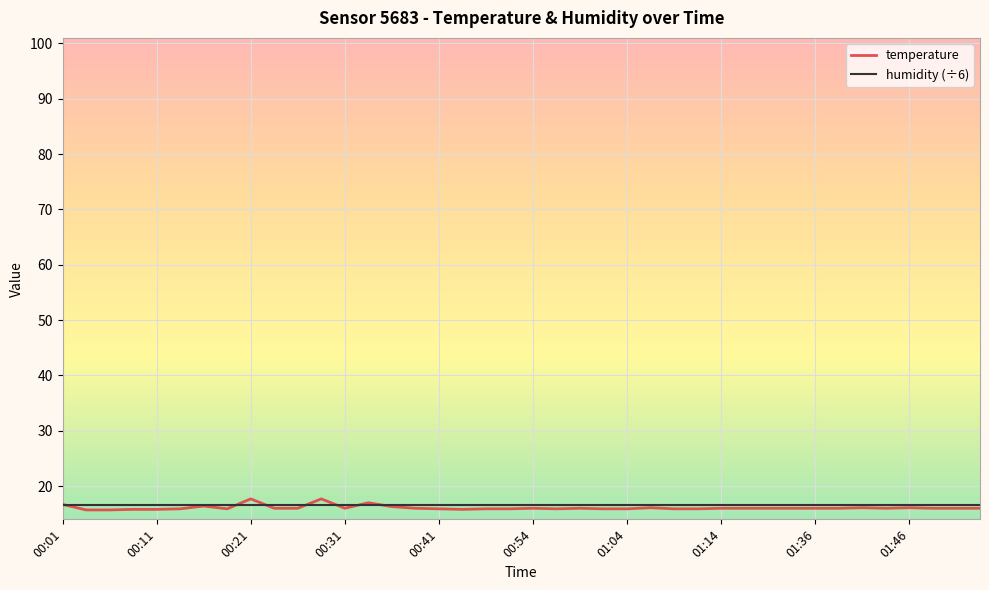

What is the minimum value for humidity (÷6)?

16.7